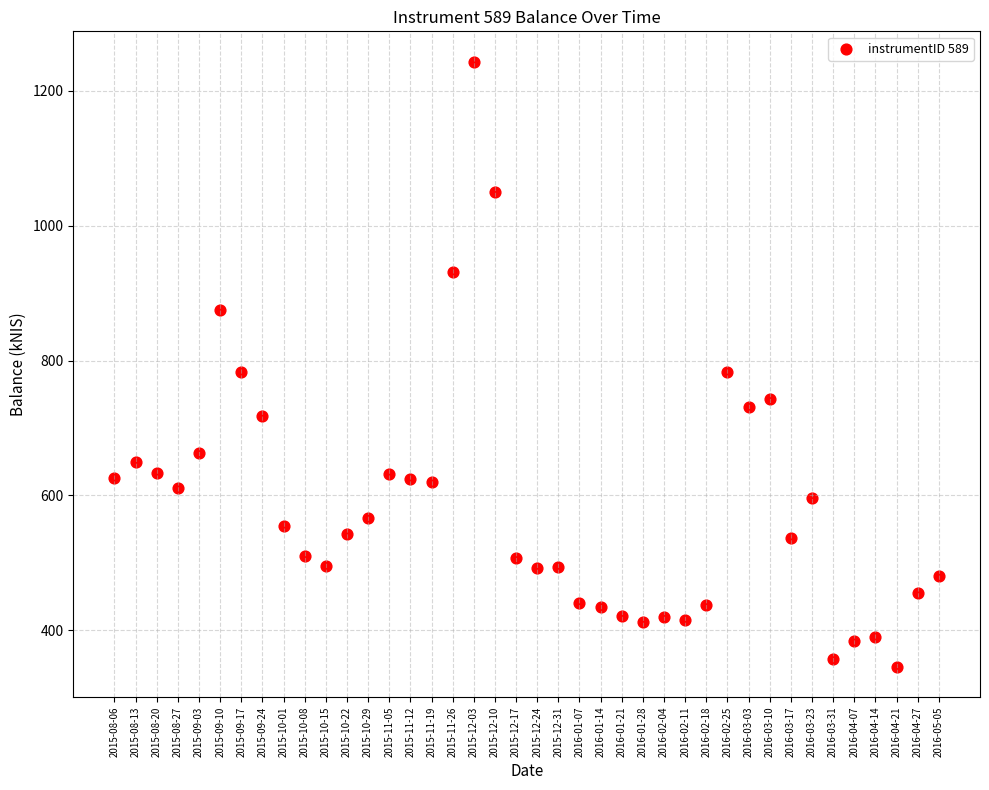

What is the range of Y values (max minus min)?

897.6